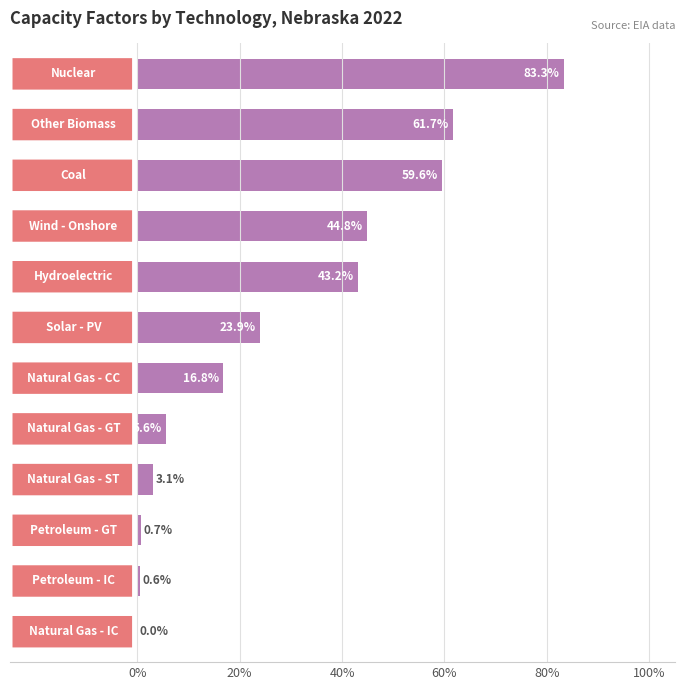

What is the sum of all values?

343.3